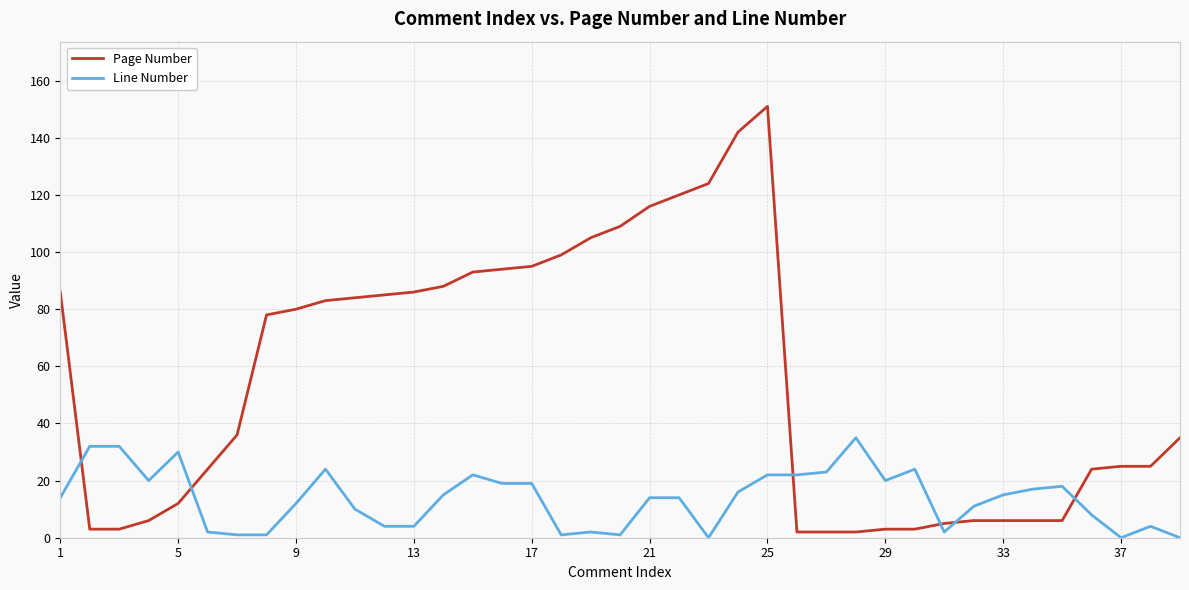

What is the sum of all Line Number values?

530